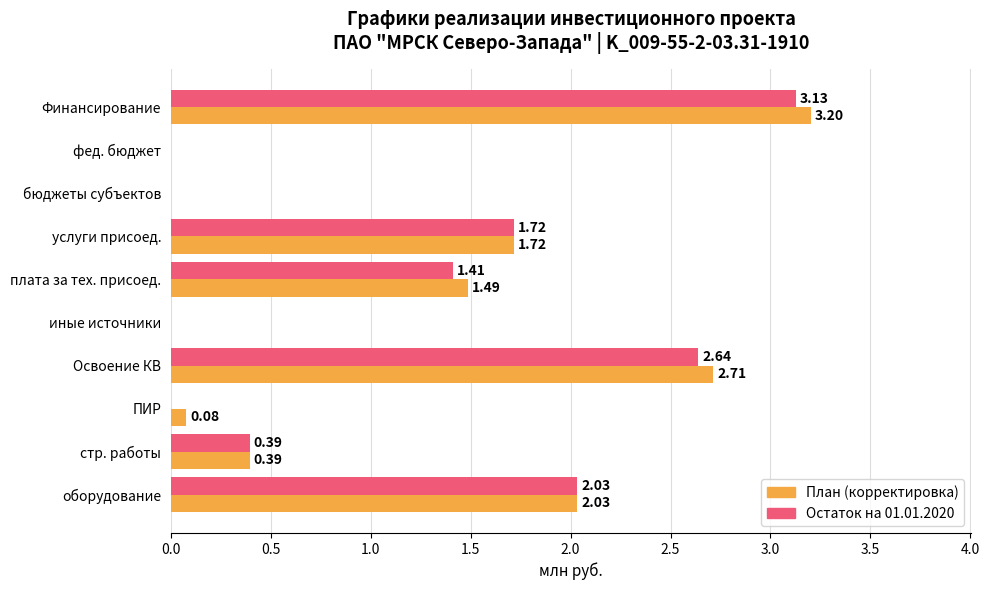

At which category is the sum across all series the highest?

Финансирование